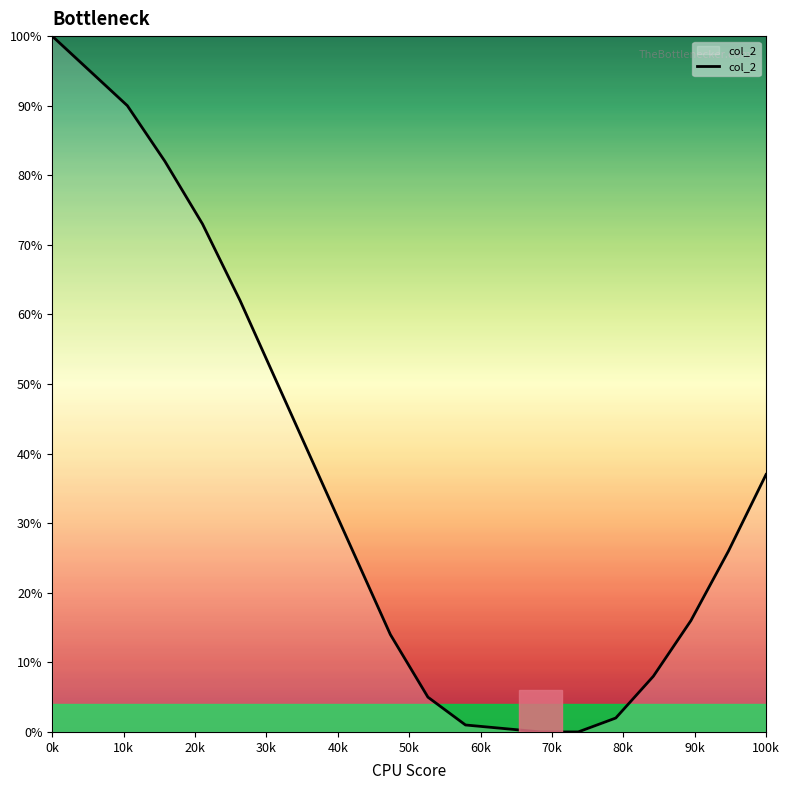

What is the difference between the maximum and minimum values?

100.0